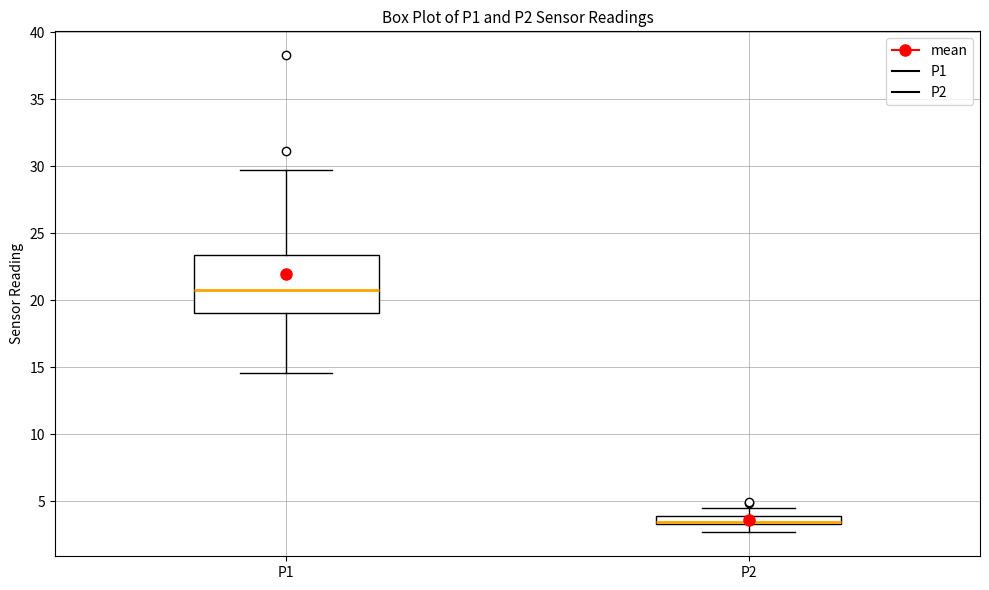

Where does the median line of the box for P1 sit on the y-axis? The values are not printed on the chart, so give them approximately, as read against the axis.

21.0